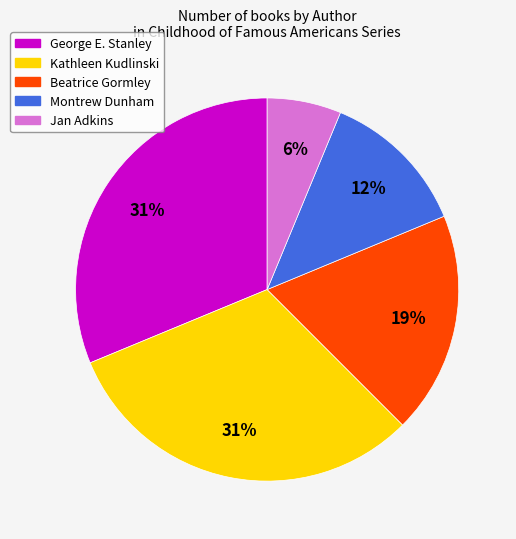

Which category has the smallest portion of the pie?

Jan Adkins